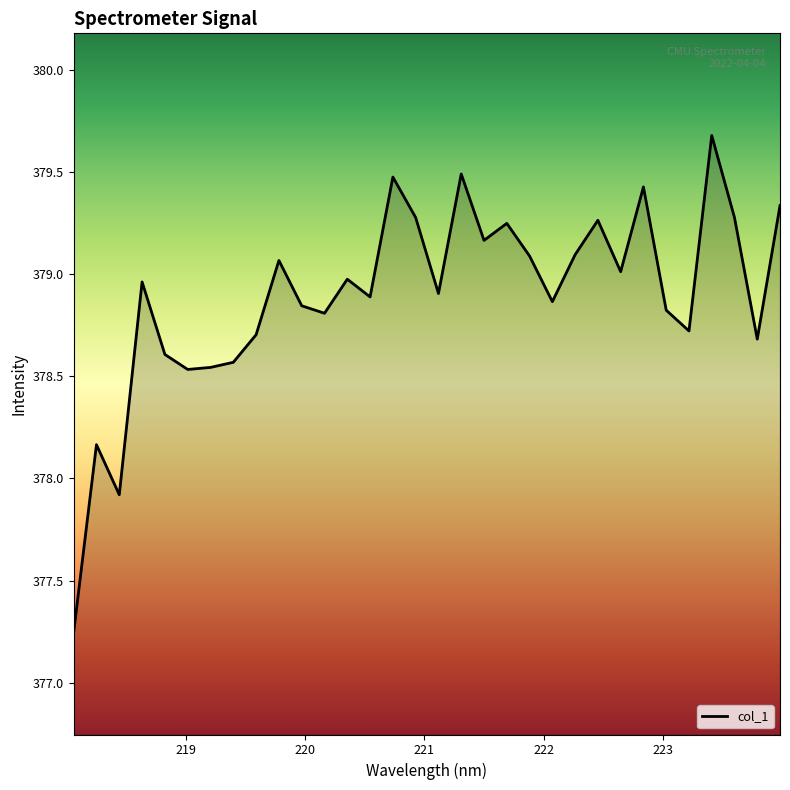

What is the difference between the maximum and minimum values?

2.4